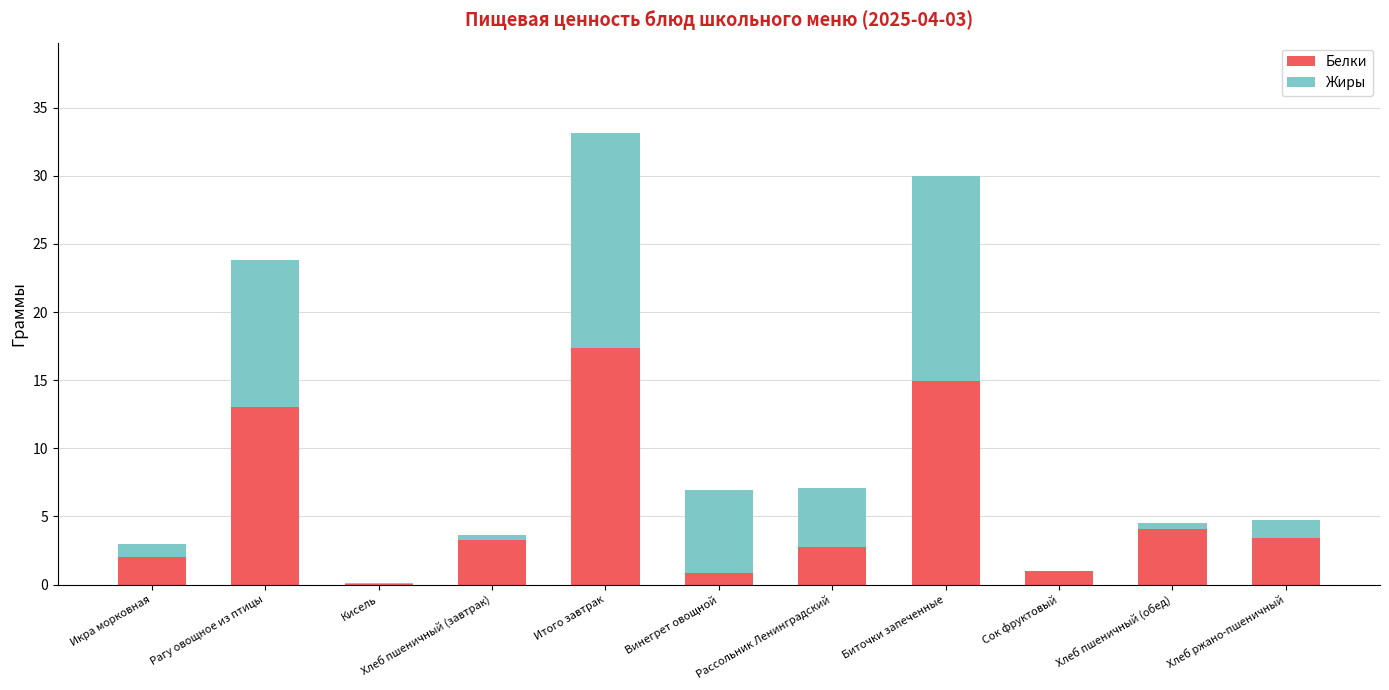

What is the maximum value for Белки?

17.4